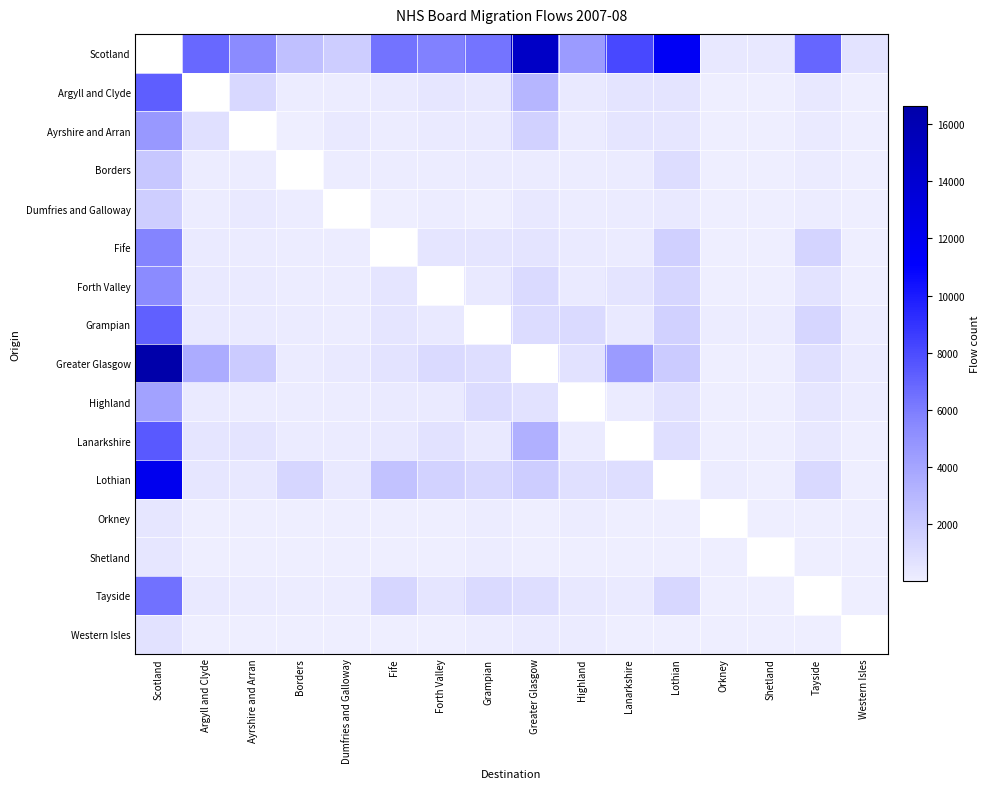

Rank the series by their maximum value, from lowest to highest.

Orkney, Shetland, Western Isles, Dumfries and Galloway, Borders, Highland, Ayrshire and Arran, Scotland, Forth Valley, Fife, Tayside, Grampian, Argyll and Clyde, Lanarkshire, Lothian, Greater Glasgow